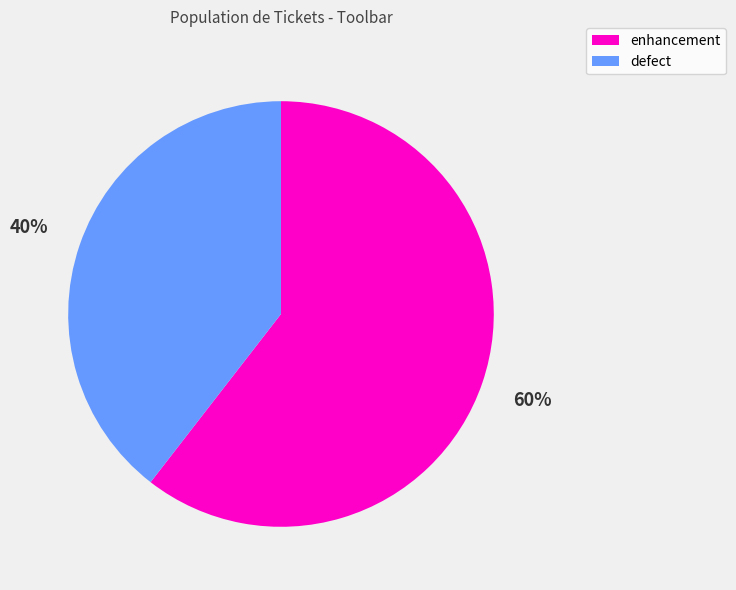

Is there a majority slice in this chart?

Yes